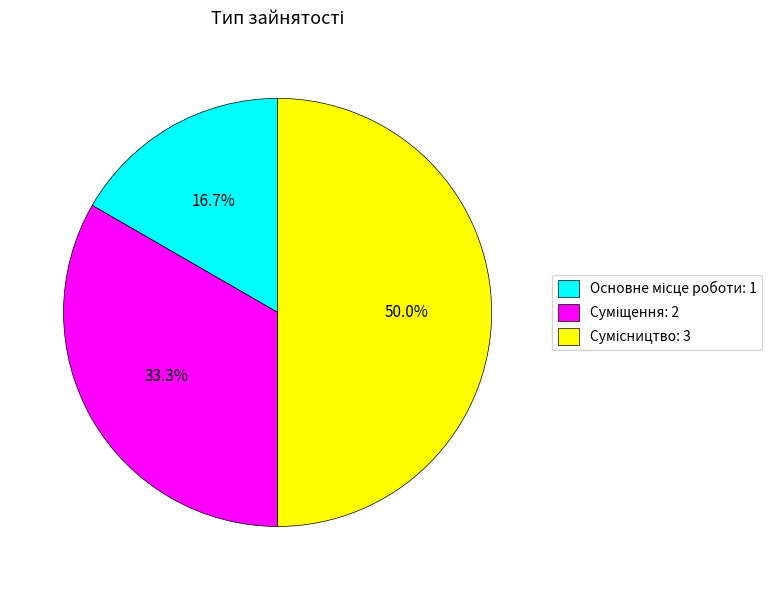

How many slices are in this pie chart?

3